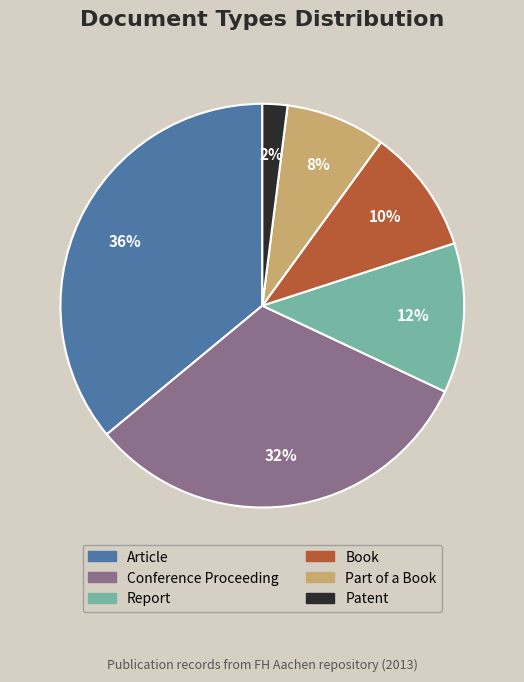

To the nearest percent, what portion does Conference Proceeding represent?

32%